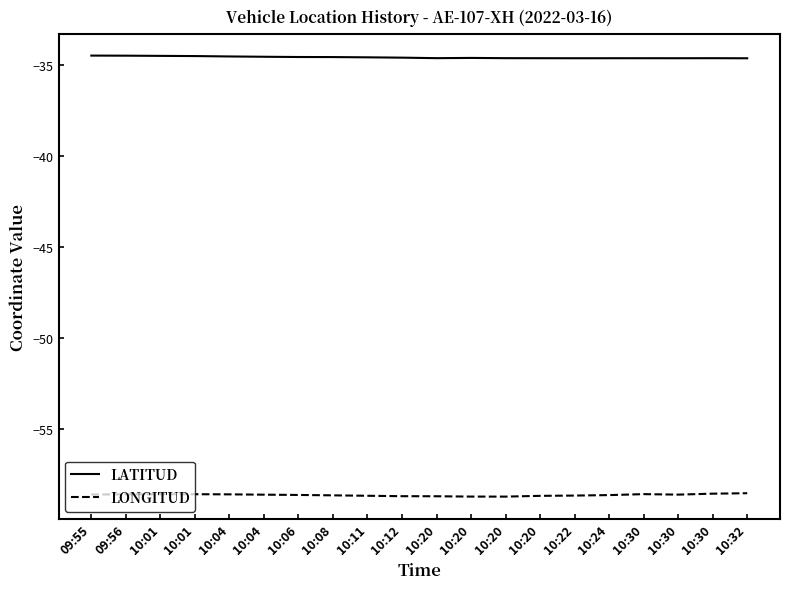

True or false: LONGITUD and LATITUD cross at least once.

False